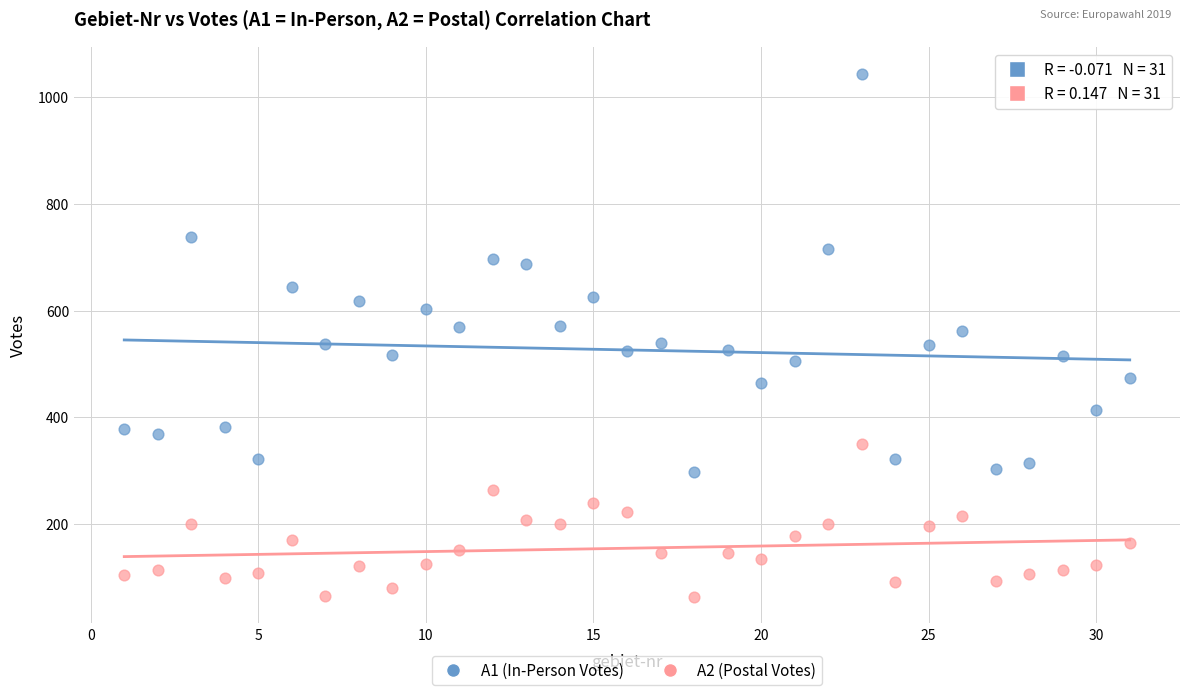

What is the X range (max minus min) for the scatter plot?

30